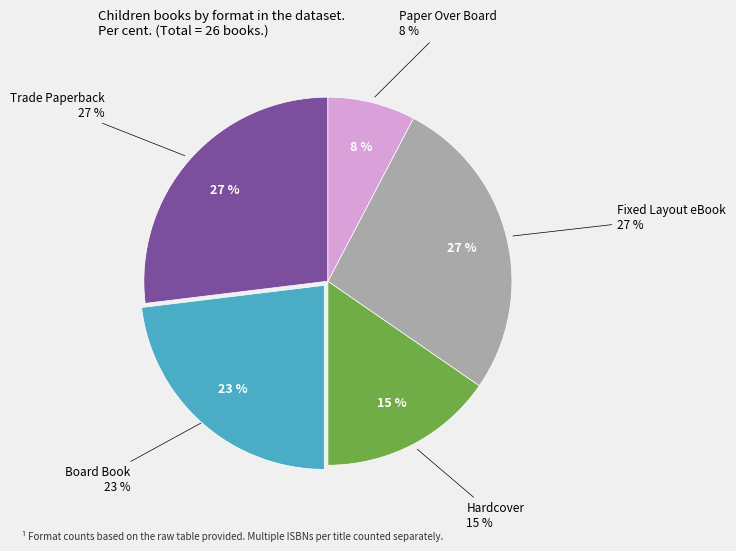

True or false: Paper Over Board accounts for 17% of the total.

False